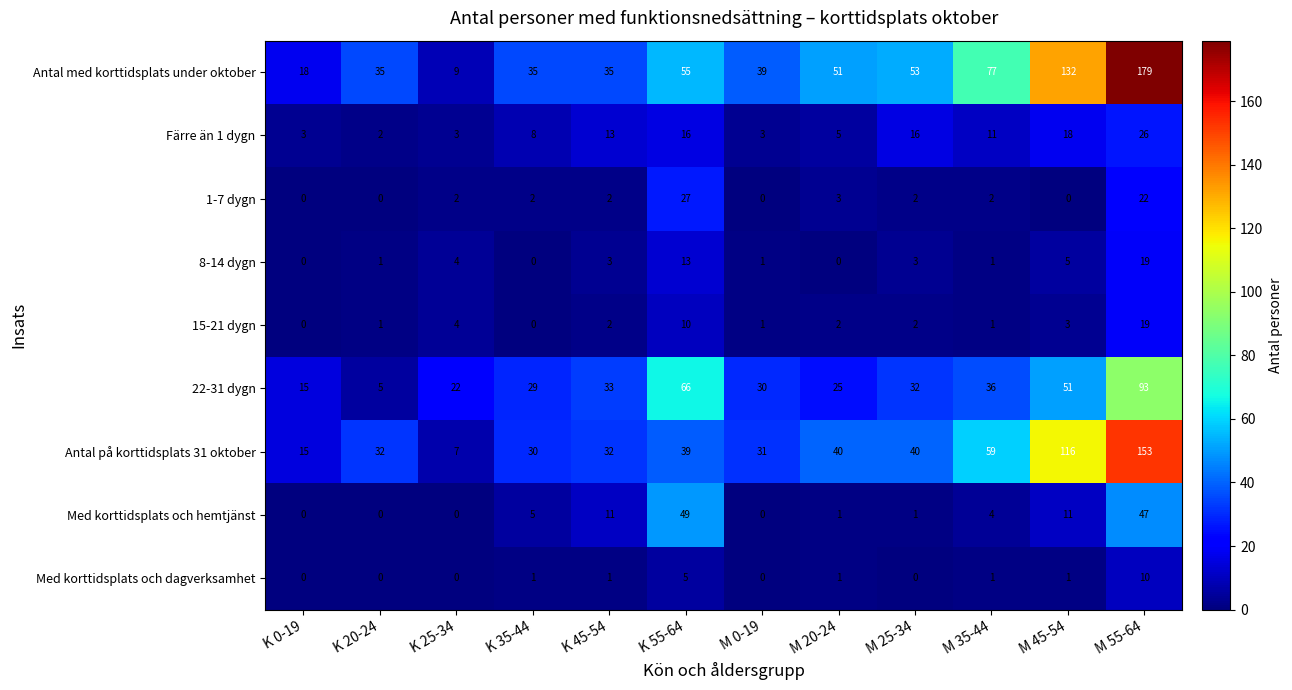

What is the difference between the maximum and second lowest values in the Antal på korttidsplats 31 oktober series?

138